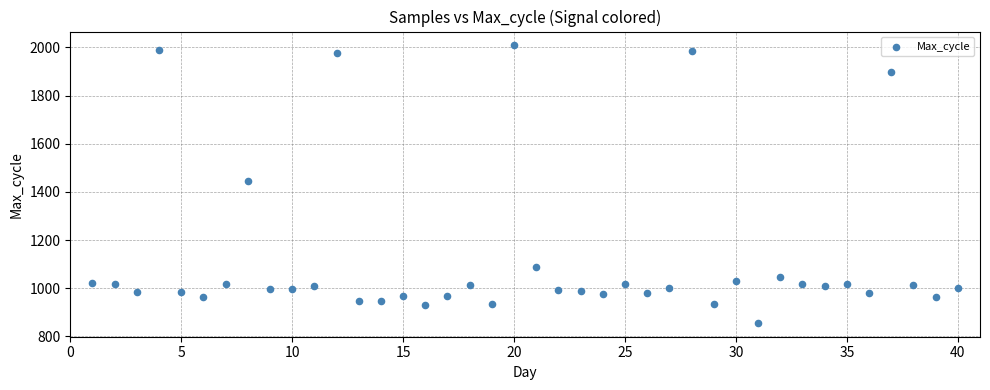

What is the range of X values (max minus min)?

39